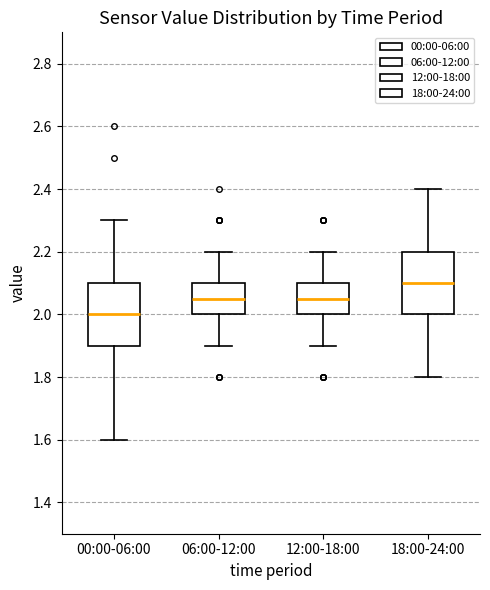

Reading left to right, read every box against the y-axis: the position of its median line, the range the box covers, and the ends of its whiskers. The values are not printed on the chart, so give them approximately, as read against the axis.

00:00-06:00: median 2.00, box 1.90 to 2.10, whiskers 1.60 to 2.30
06:00-12:00: median 2.06, box 2.00 to 2.10, whiskers 1.90 to 2.20
12:00-18:00: median 2.06, box 2.00 to 2.10, whiskers 1.90 to 2.20
18:00-24:00: median 2.10, box 2.00 to 2.20, whiskers 1.80 to 2.40